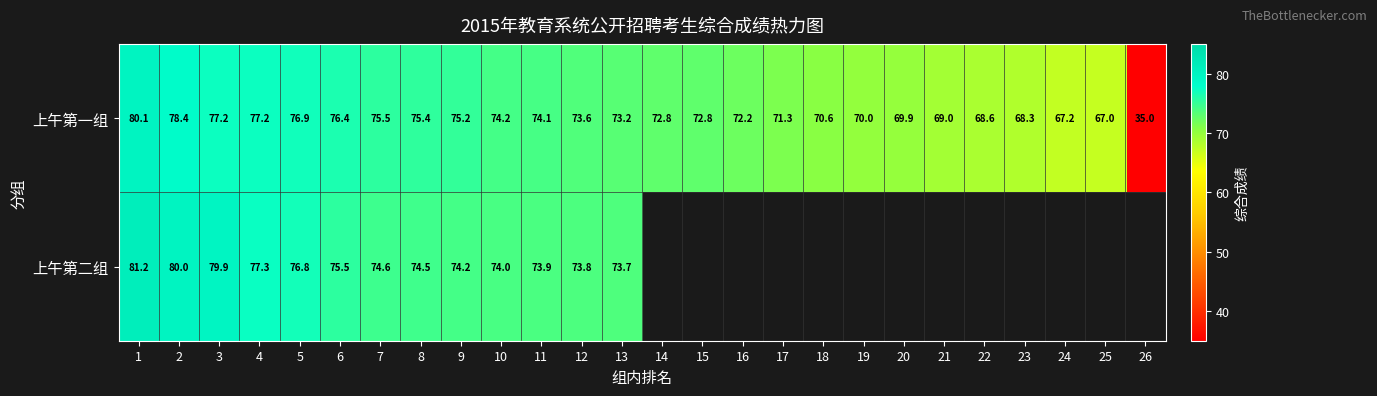

What is the difference between the maximum and second lowest values in the 上午第一组 series?

13.1